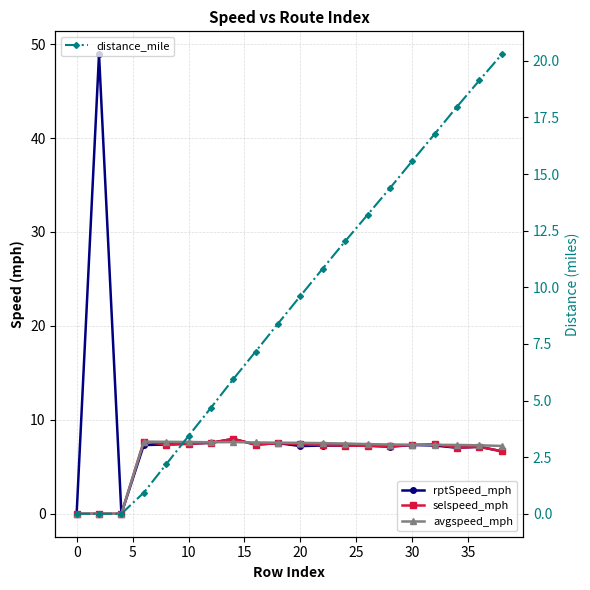

What is the difference between the second highest and minimum values in the rptSpeed_mph series?

8.0